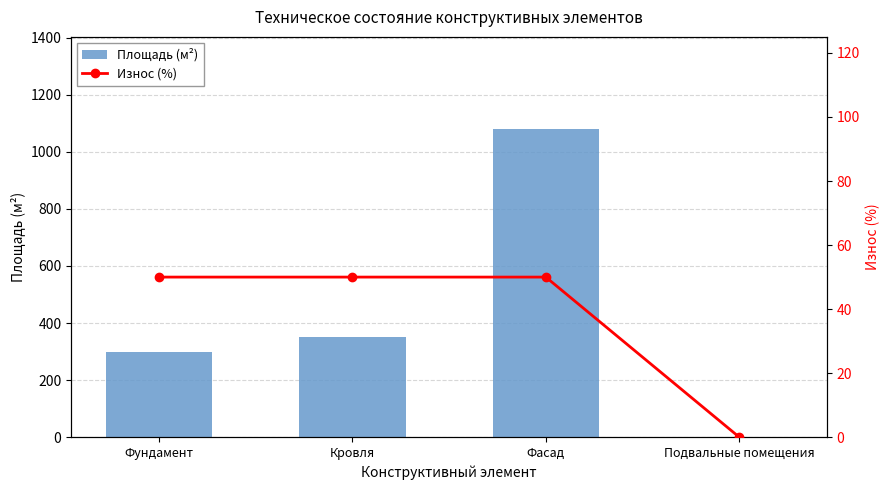

Reading right to left, extract all data points from this chart.

Площадь (м²): 0	1079	350	300
Износ (%): 0	50	50	50